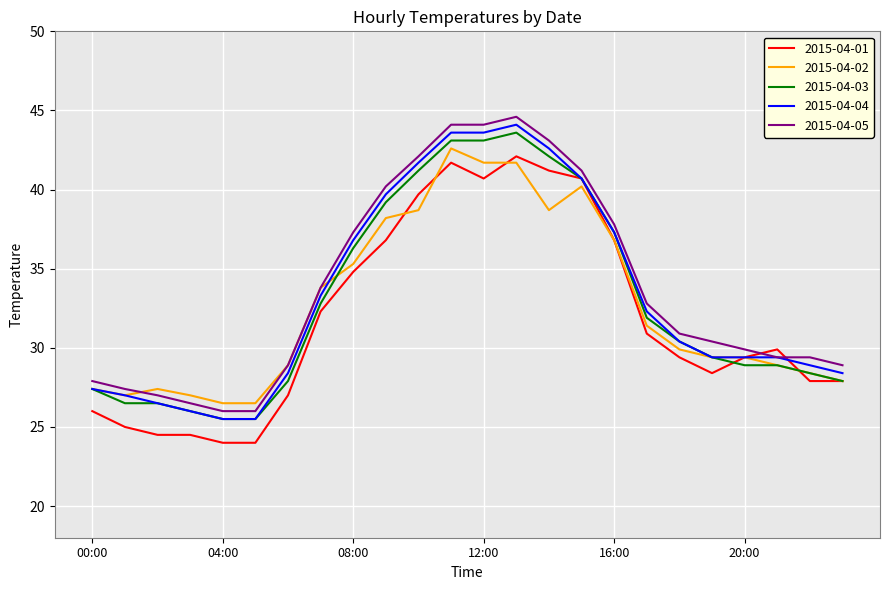

What are all the series names shown in the legend?

2015-04-01, 2015-04-02, 2015-04-03, 2015-04-04, 2015-04-05